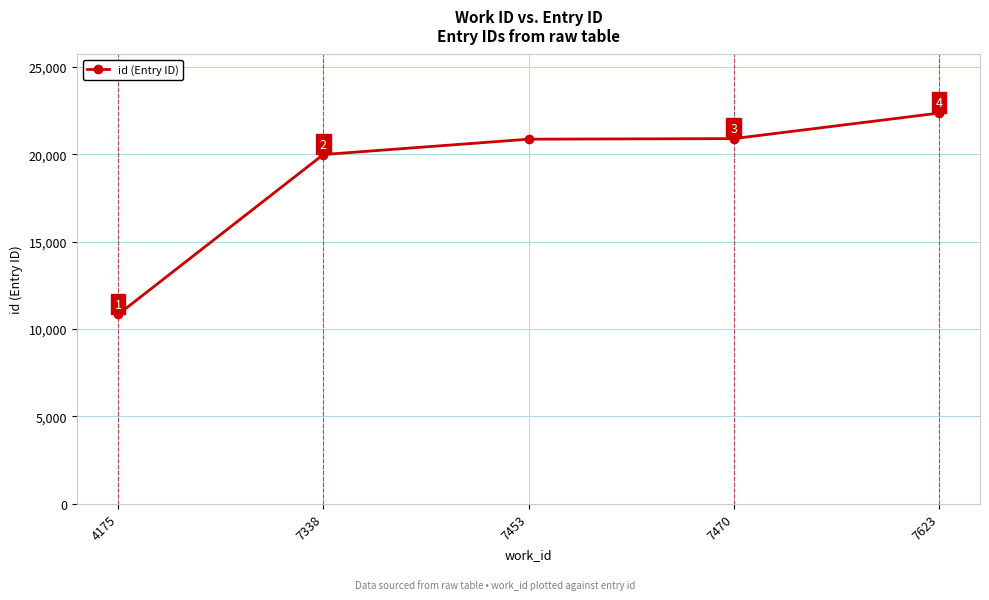

What is the difference between the values at 7470 and 4175?

10065